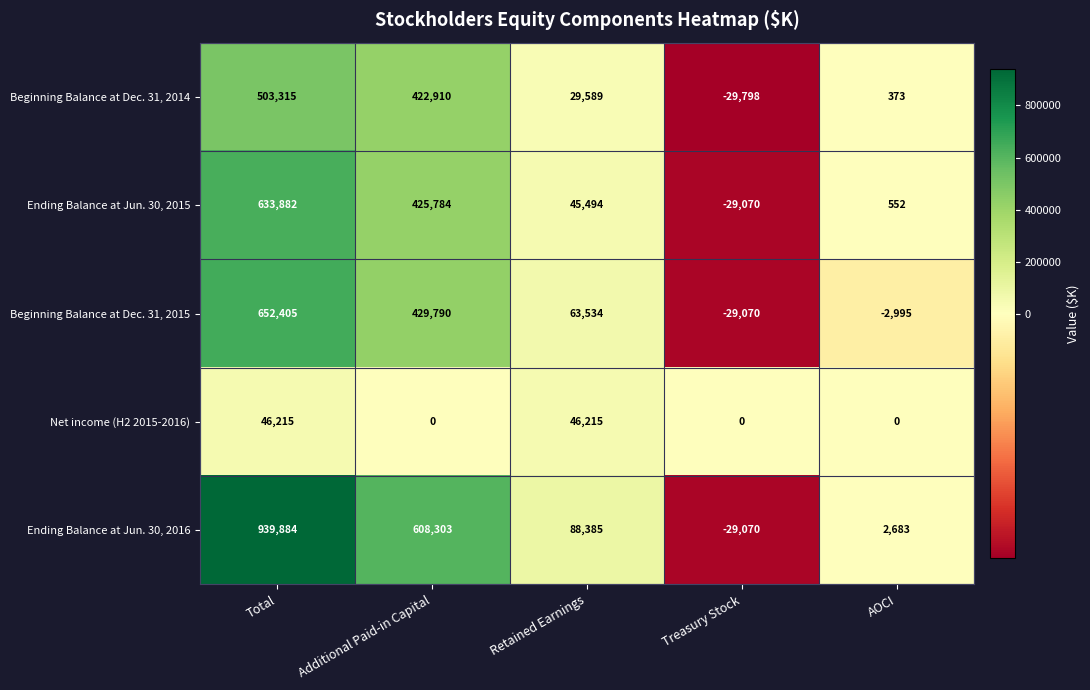

How many data points does each series have?

5